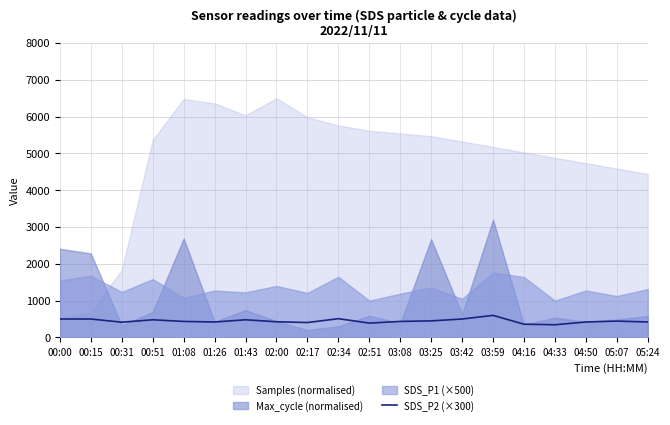

The value of SDS_P2 (×300) at 01:26 is 420.0. True or false?

True